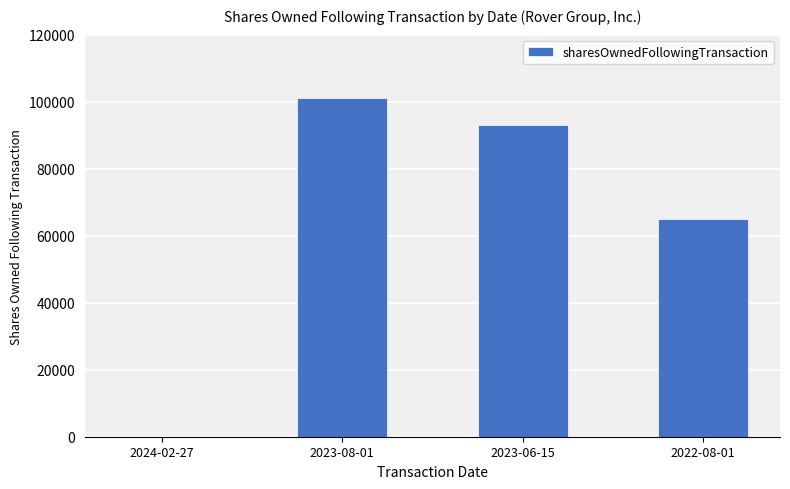

The value at 2023-08-01 is 159902. True or false?

False